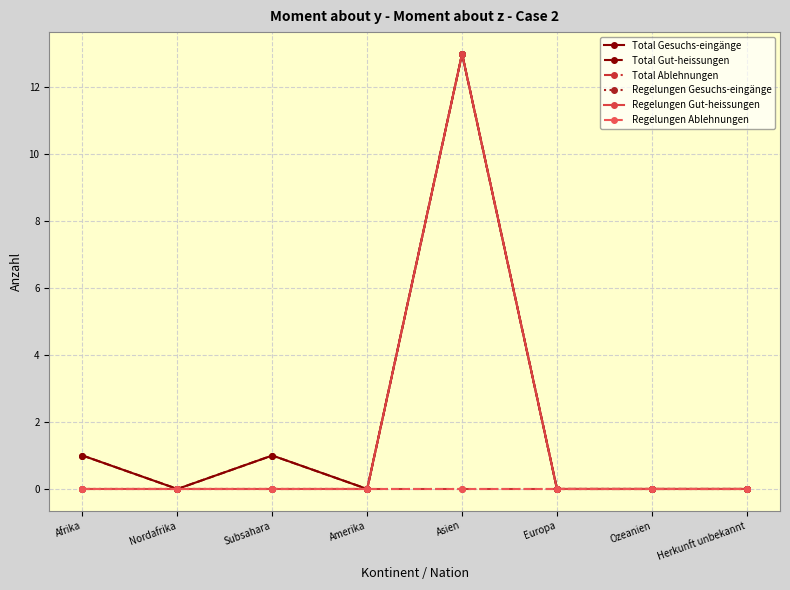

Does the chart have visible grid lines?

Yes